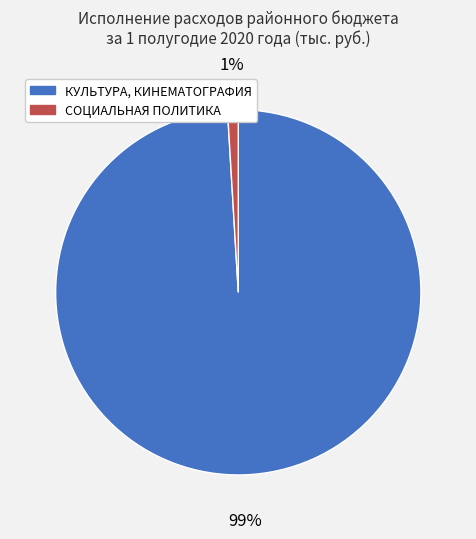

To the nearest percent, what is the difference between the СОЦИАЛЬНАЯ ПОЛИТИКА and КУЛЬТУРА, КИНЕМАТОГРАФИЯ slice percentages?

98%